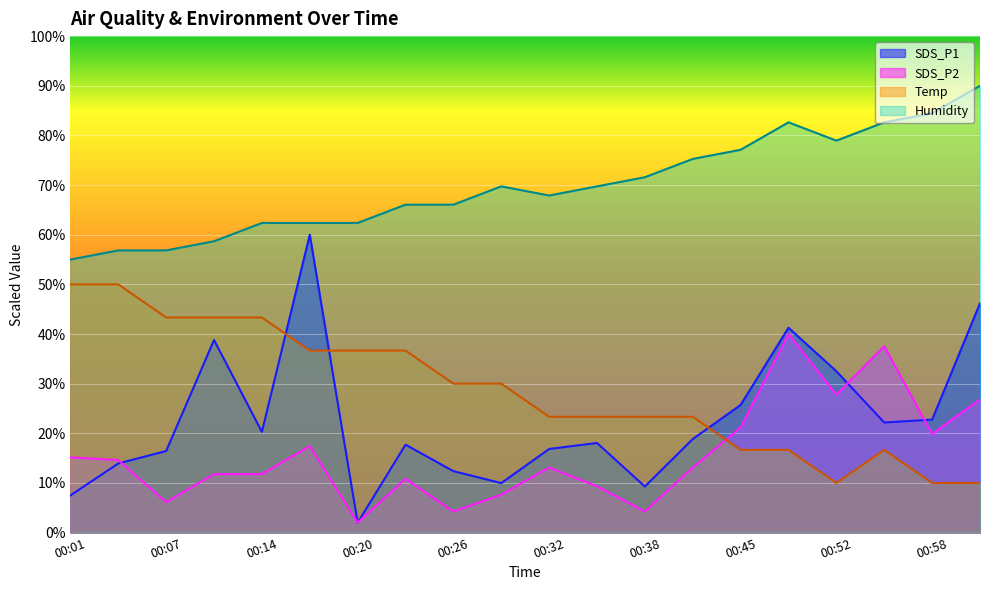

The value of SDS_P2 at 00:48 is 40.0. True or false?

True